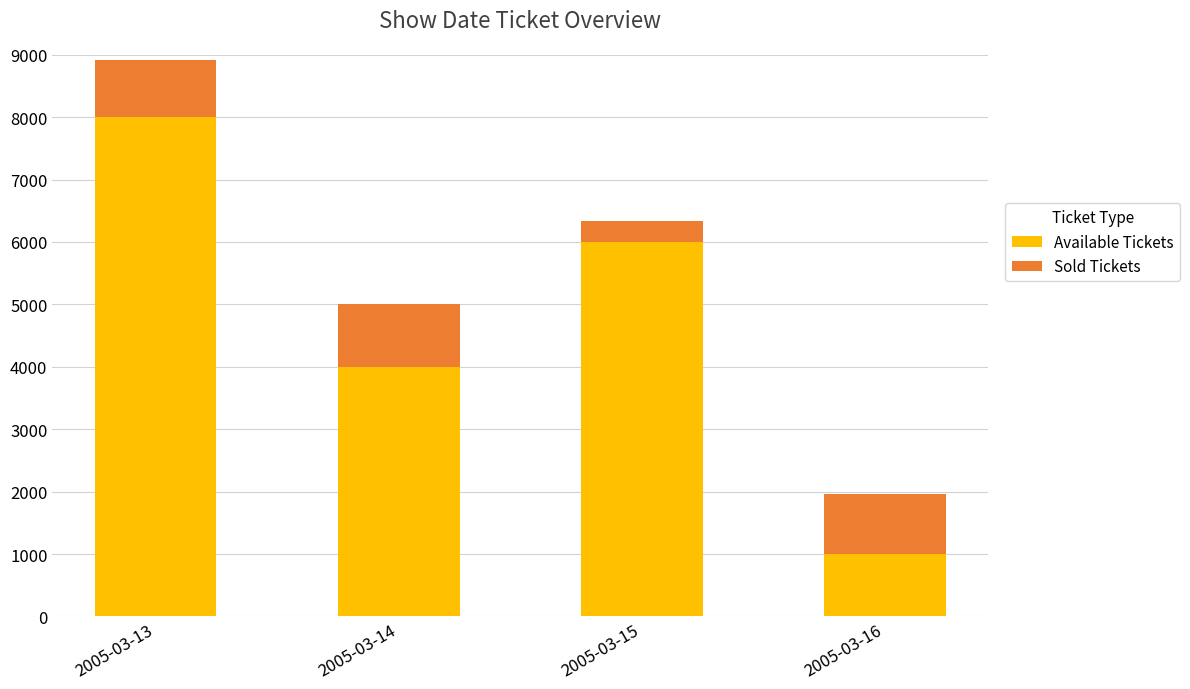

At which category is the sum across all series the highest?

2005-03-13